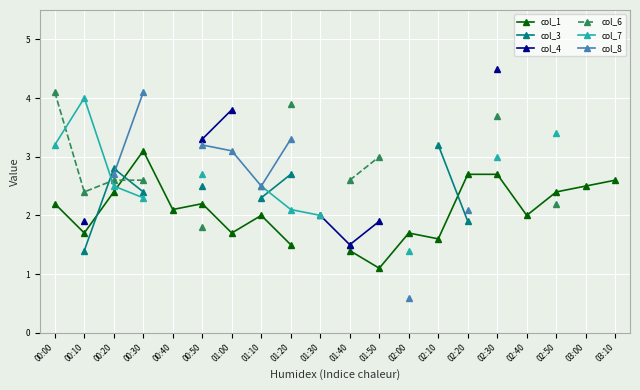

True or false: col_6 and col_7 cross at least once.

True